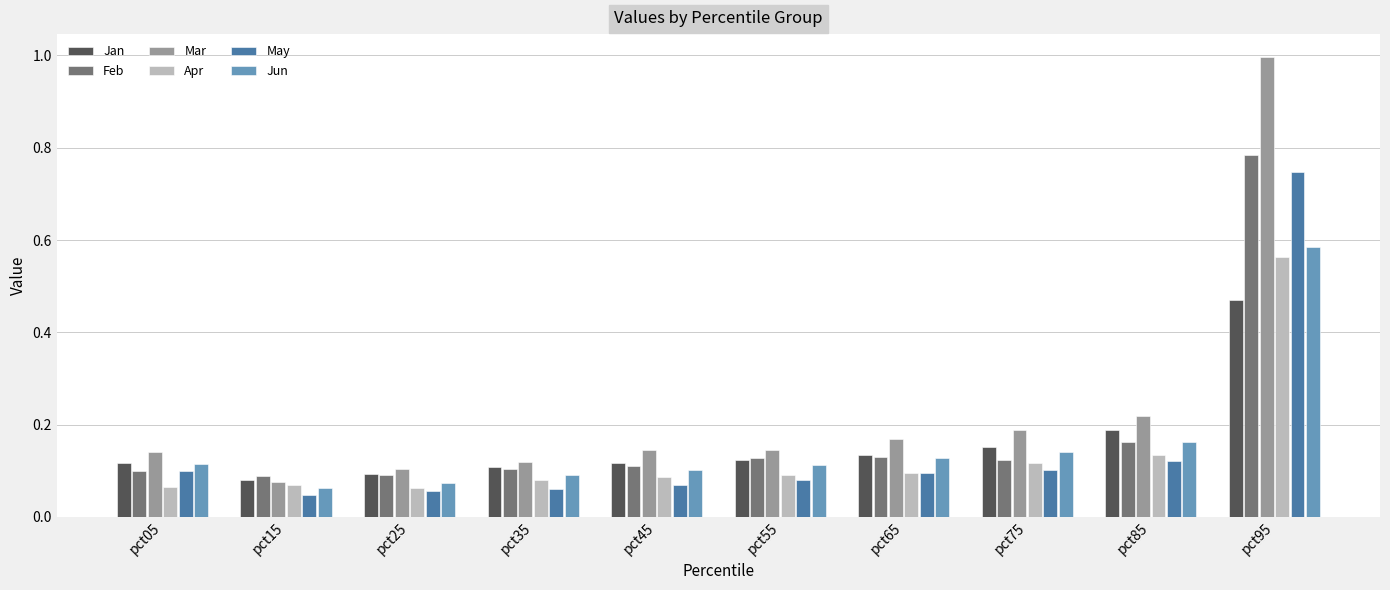

What is the sum of the Feb values at pct55 and pct95?

0.9